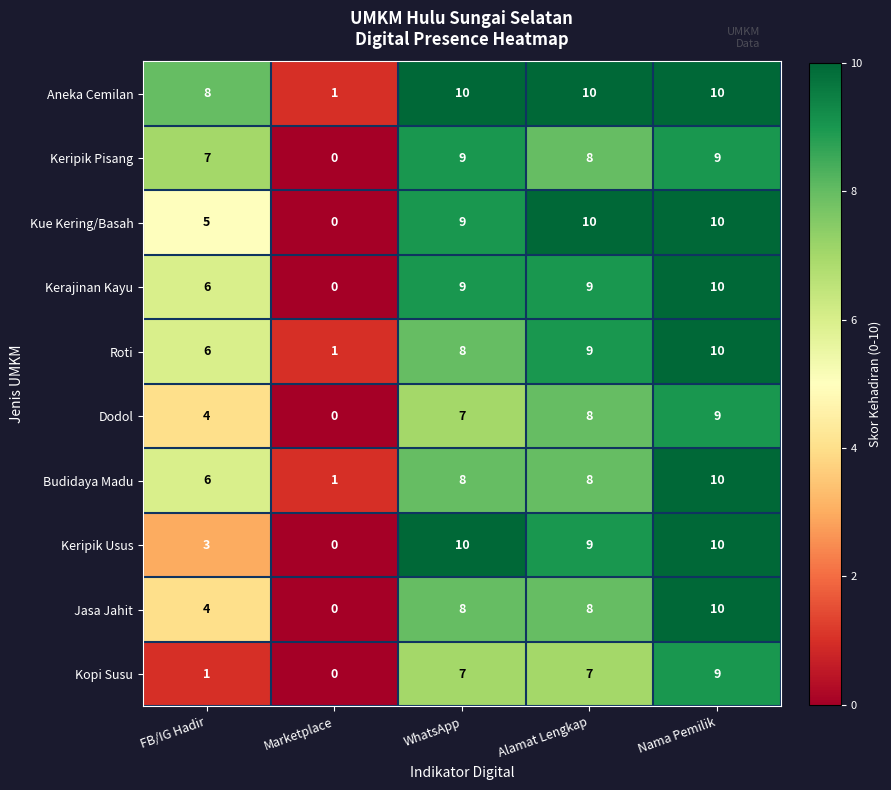

What is the sum of all Keripik Usus values?

32